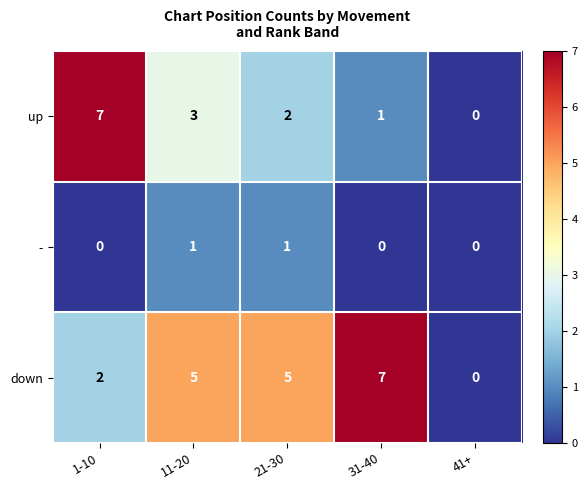

At how many categories does at least one series exceed 4?

4